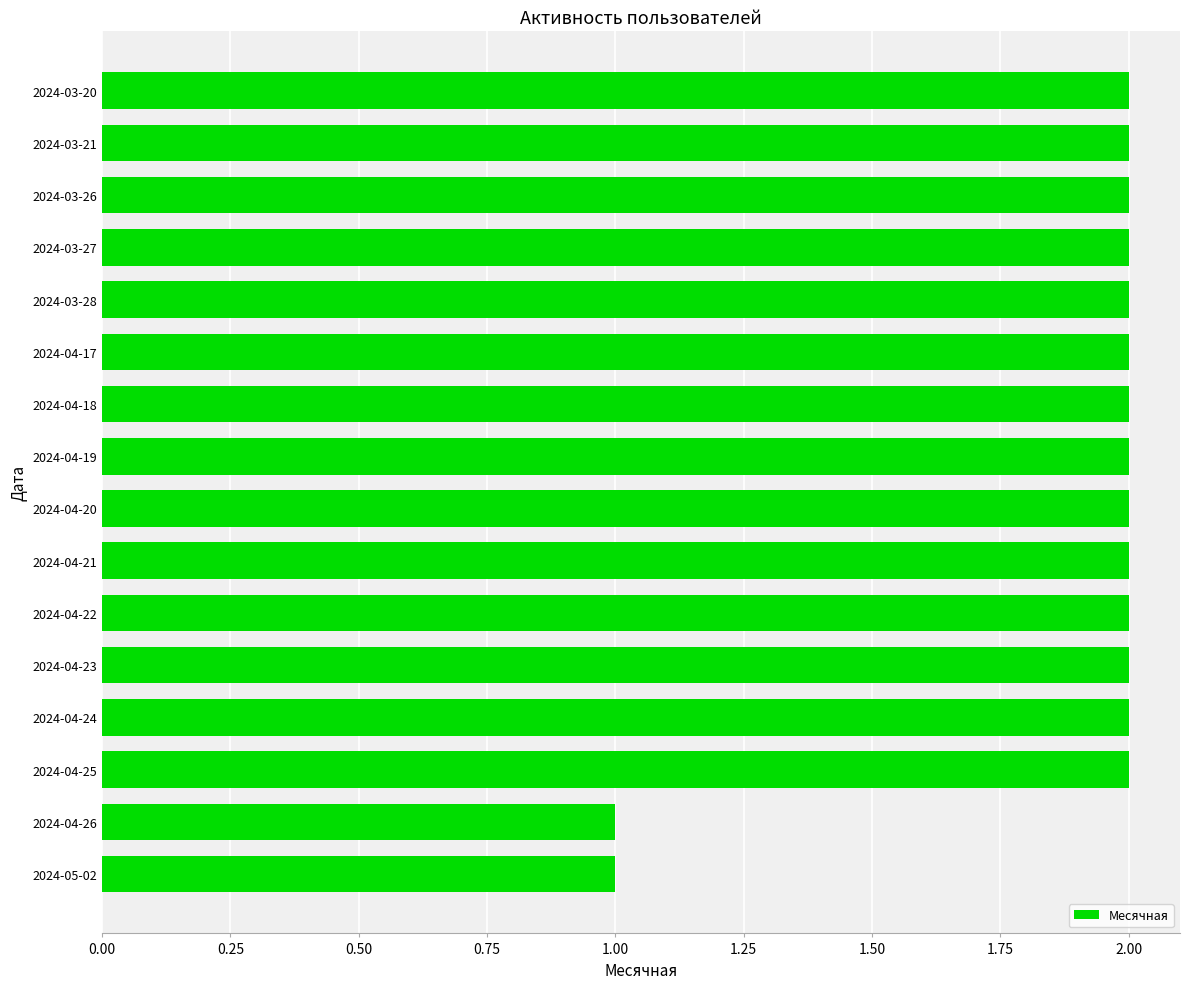

Is it true that the value at 2024-04-21 is 2?

True